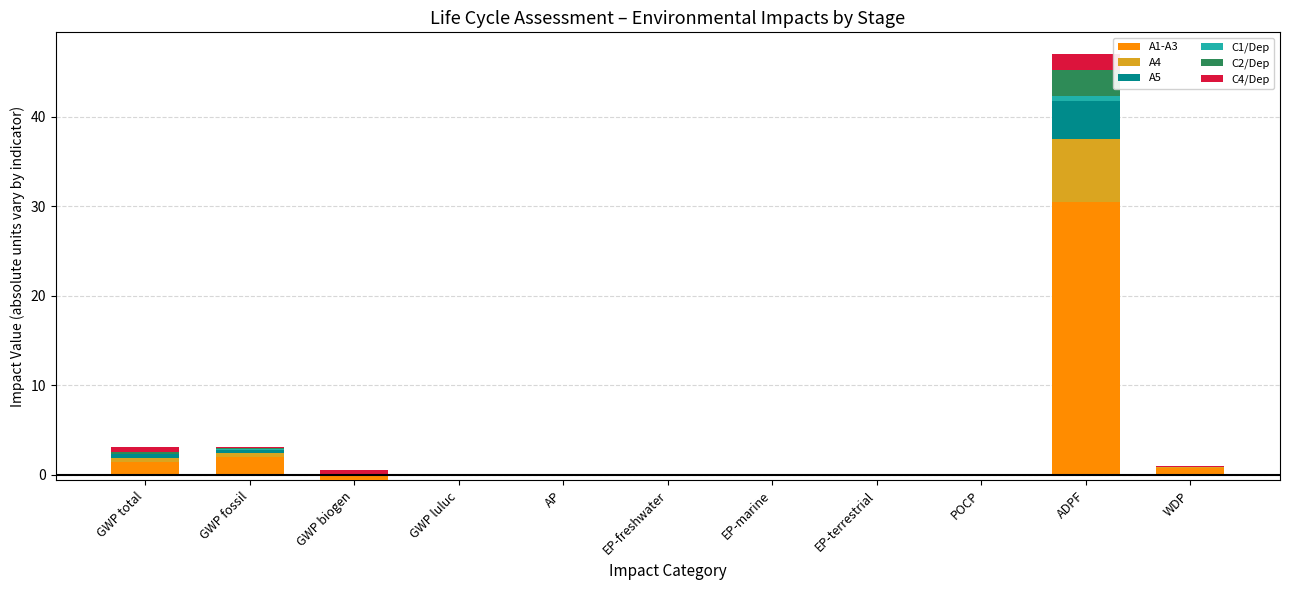

Which series has the largest total across all categories?

A1-A3